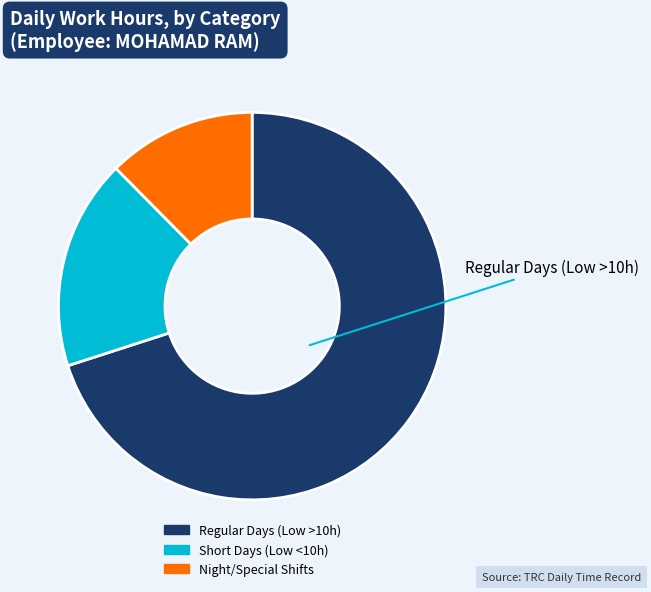

Is there any slice that represents more than half of the pie?

Yes